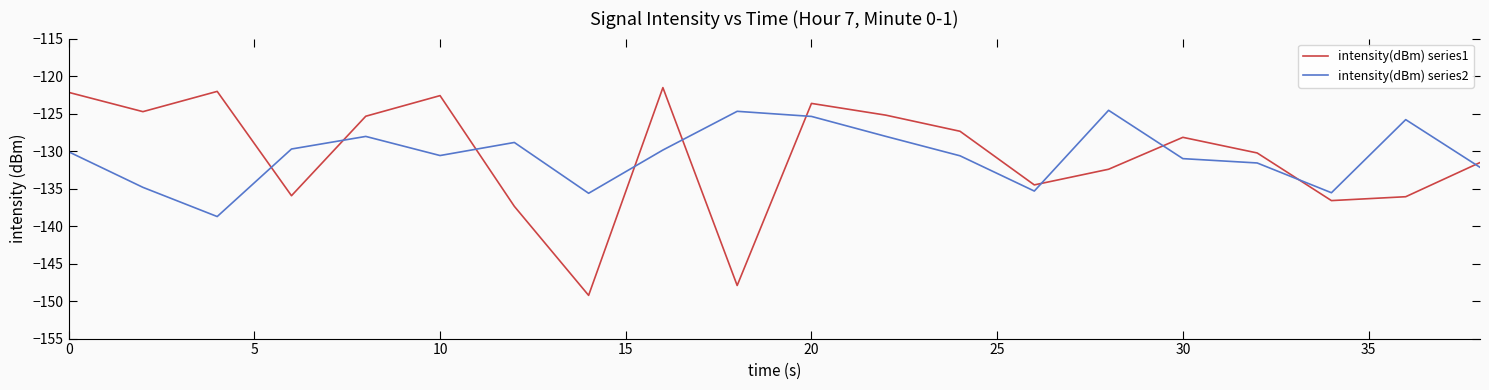

Which series has the largest range (max minus min)?

intensity(dBm) series1